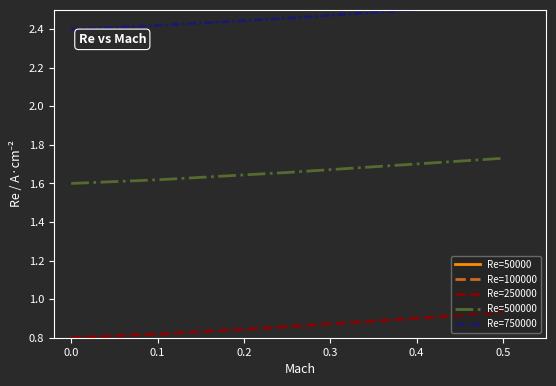

Reading right to left, extract all data points from this chart.

Re=50000: 0.3	0.2	0.2	0.2
Re=100000: 0.5	0.4	0.3	0.3
Re=250000: 0.9	0.9	0.8	0.8
Re=500000: 1.7	1.7	1.6	1.6
Re=750000: 2.5	2.5	2.4	2.4